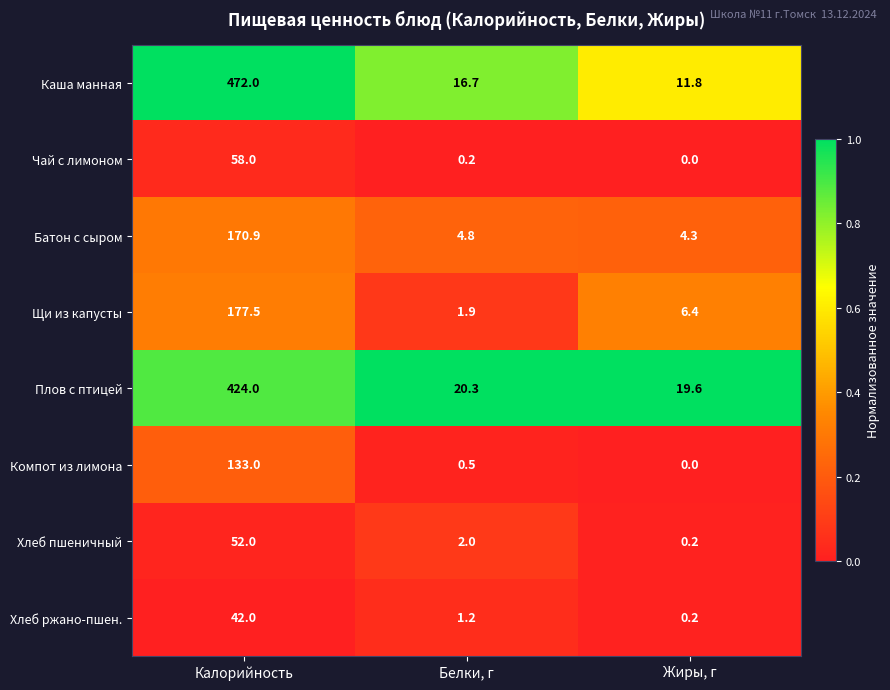

At how many categories does at least one series exceed 0?

3